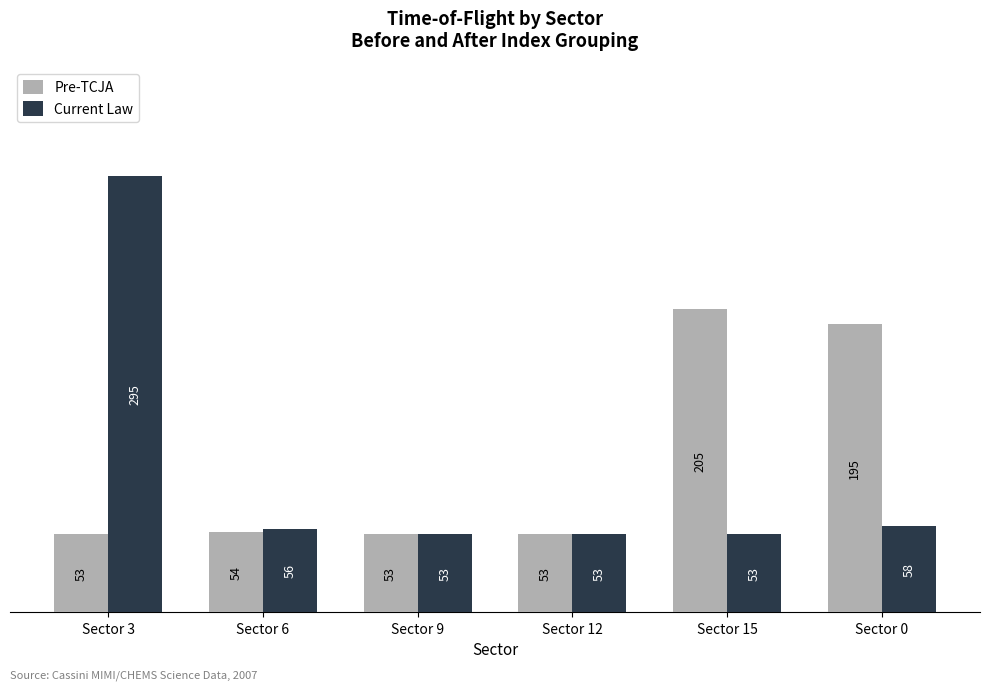

What is the lowest value of the Current Law series?

53